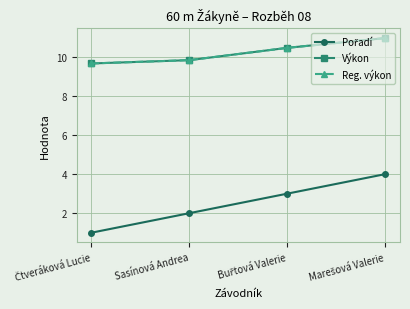

Reading left to right, transcribe all the data shown in this chart.

Pořadí: Čtveráková Lucie=1.0	Sasínová Andrea=2.0	Buřtová Valerie=3.0	Marešová Valerie=4.0
Výkon: Čtveráková Lucie=9.7	Sasínová Andrea=9.8	Buřtová Valerie=10.5	Marešová Valerie=11.0
Reg. výkon: Čtveráková Lucie=9.7	Sasínová Andrea=9.8	Buřtová Valerie=10.5	Marešová Valerie=11.0